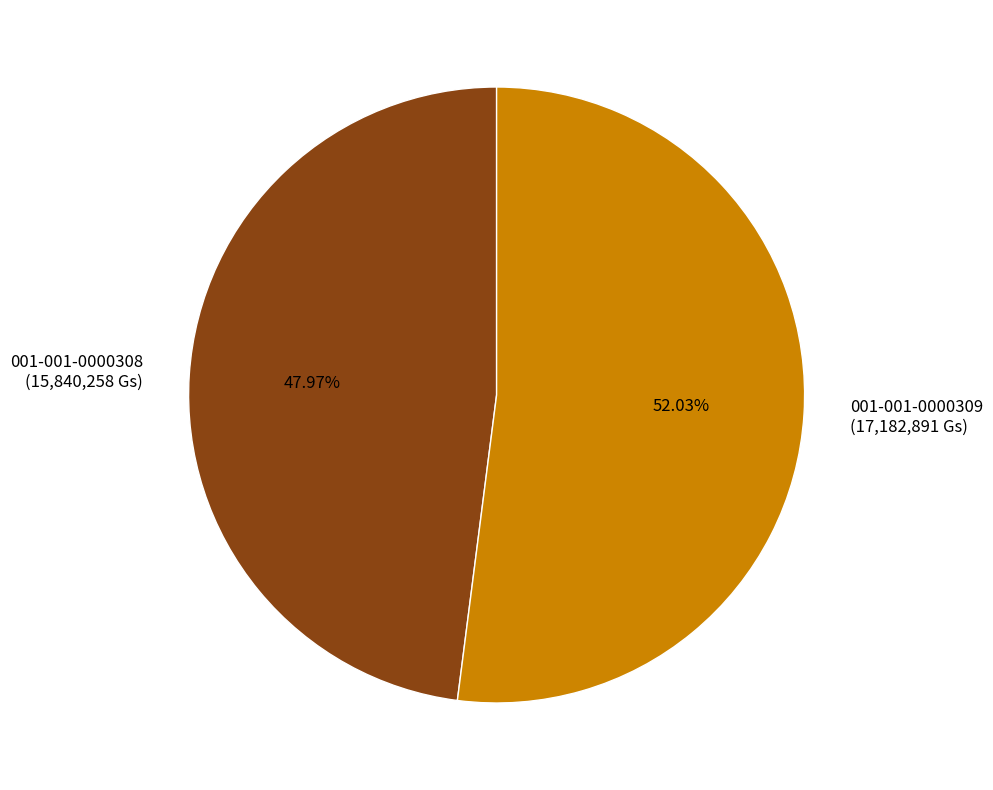

What is the ratio of the value at 001-001-0000308 (15,840,258 Gs) to the value at 001-001-0000309 (17,182,891 Gs)?

0.9